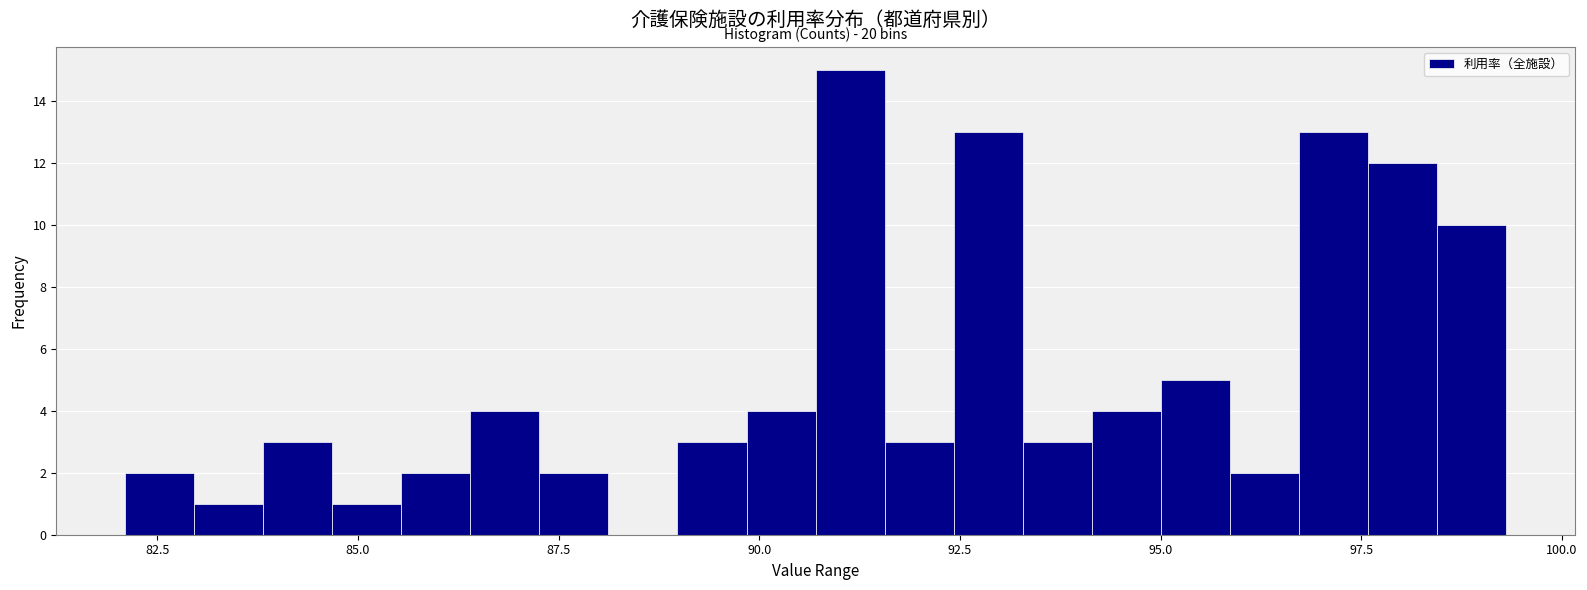

Read against the x-axis, roughly where is the centre of the tallest bar?

91.0